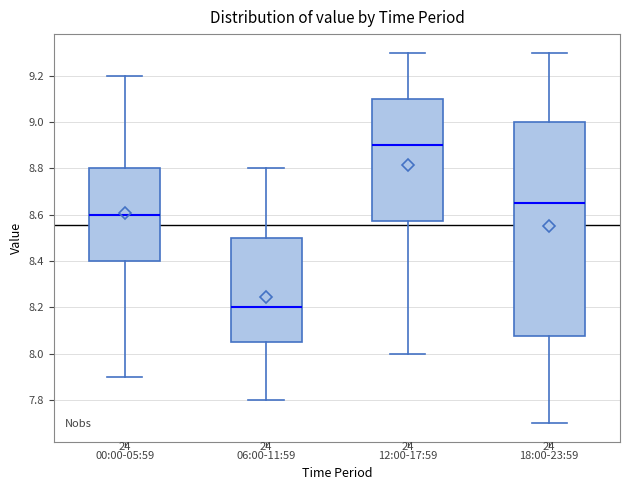

Which box's median line is the lowest?

06:00-11:59